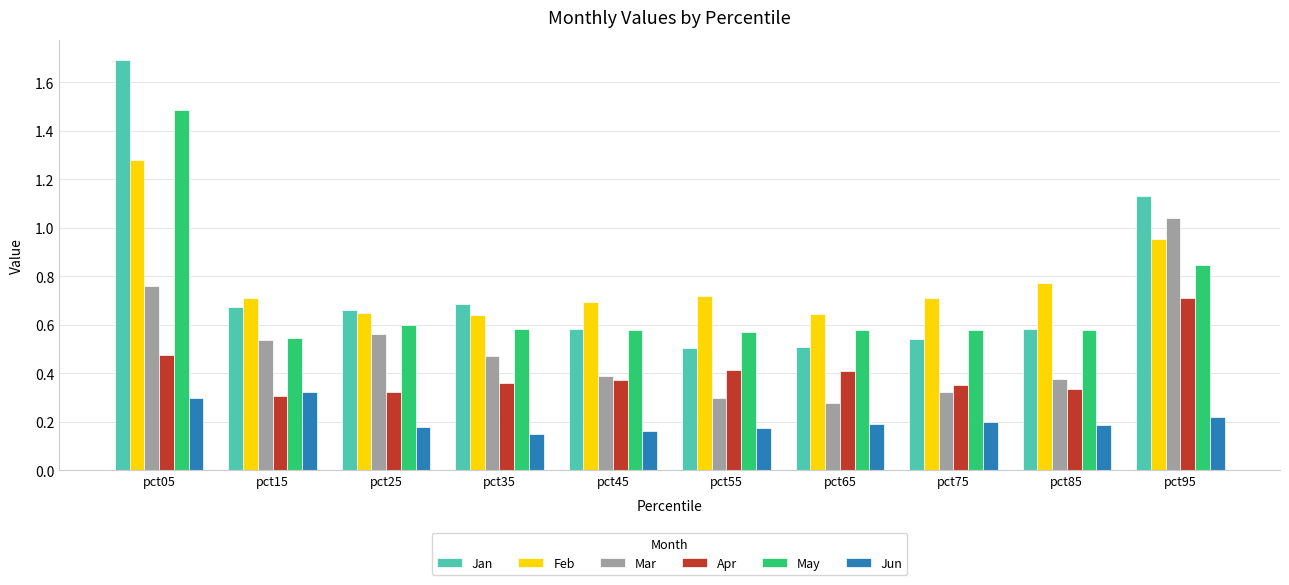

Rank the categories by Mar value from highest to lowest.

pct95, pct05, pct25, pct15, pct35, pct45, pct85, pct75, pct55, pct65